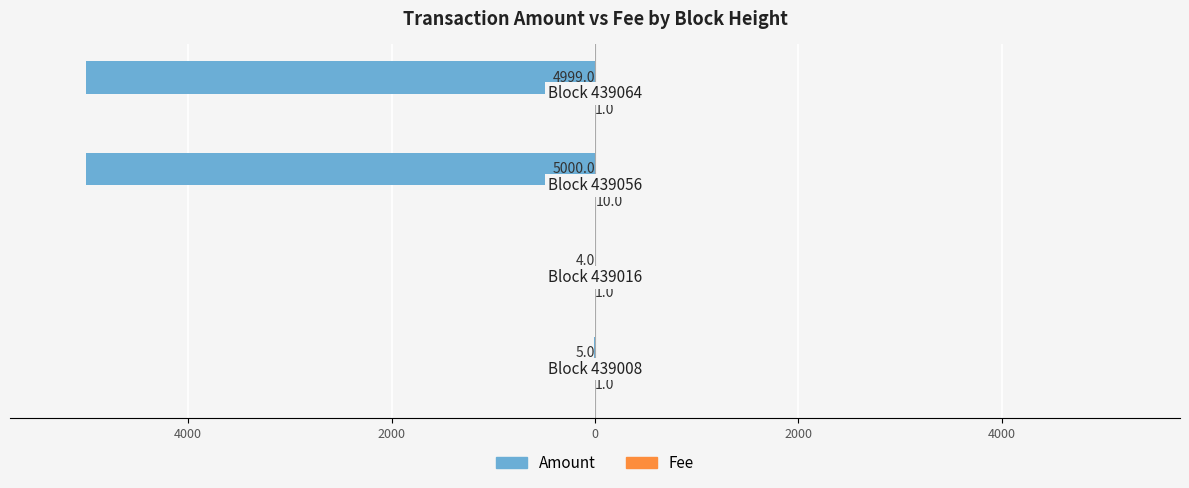

Does the chart contain stacked bars?

No